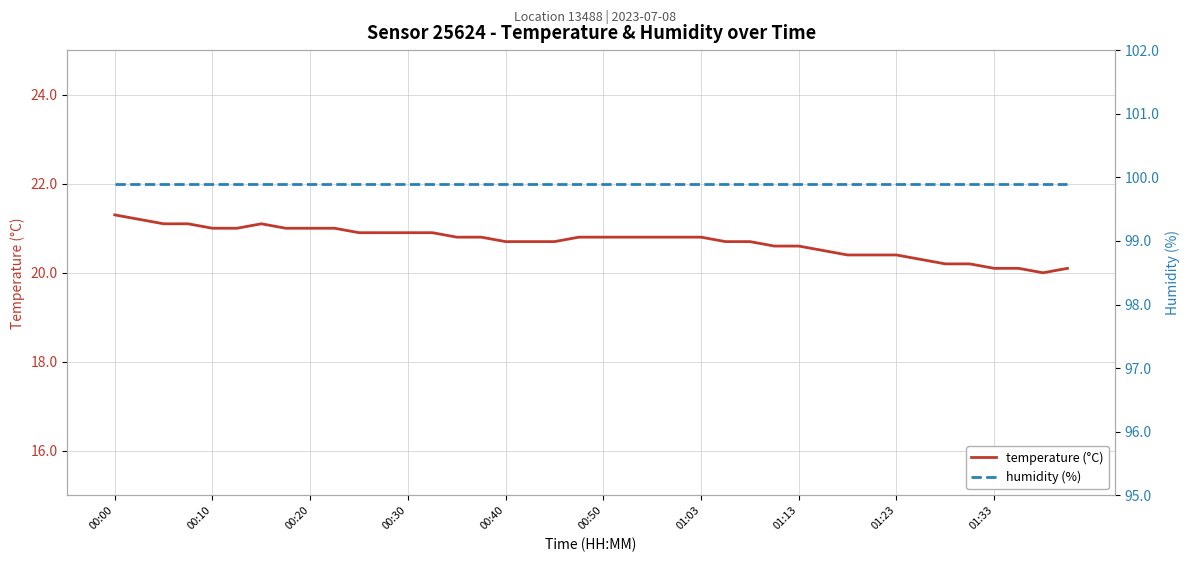

At how many categories does at least one series exceed 59?

40